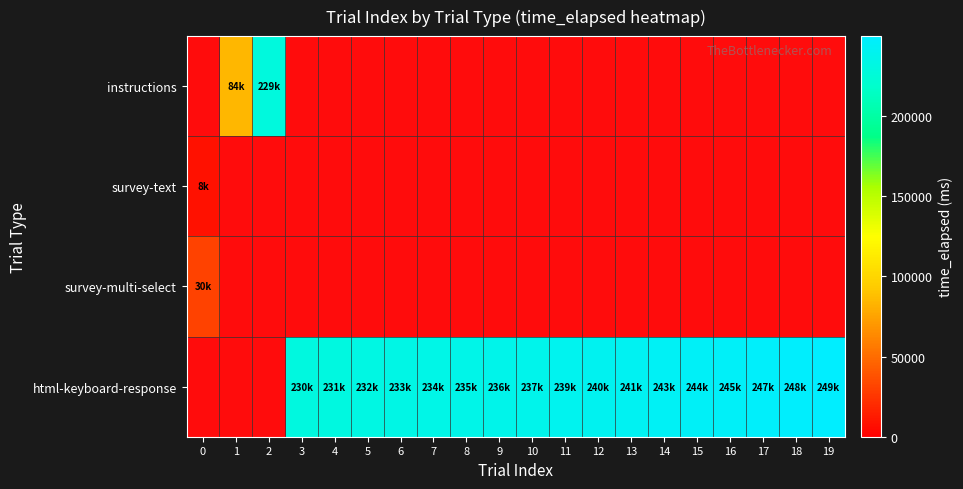

Reading left to right, list all the values displayed in this chart.

instructions: 0=0	1=84307	2=229355	3=0	4=0	5=0	6=0	7=0	8=0	9=0	10=0	11=0	12=0	13=0	14=0	15=0	16=0	17=0	18=0	19=0
survey-text: 0=8485	1=0	2=0	3=0	4=0	5=0	6=0	7=0	8=0	9=0	10=0	11=0	12=0	13=0	14=0	15=0	16=0	17=0	18=0	19=0
survey-multi-select: 0=30982	1=0	2=0	3=0	4=0	5=0	6=0	7=0	8=0	9=0	10=0	11=0	12=0	13=0	14=0	15=0	16=0	17=0	18=0	19=0
html-keyboard-response: 0=0	1=0	2=0	3=230367	4=231370	5=232372	6=233374	7=234376	8=235879	9=236383	10=237886	11=239908	12=240413	13=241915	14=243919	15=244422	16=245925	17=247929	18=248432	19=249935